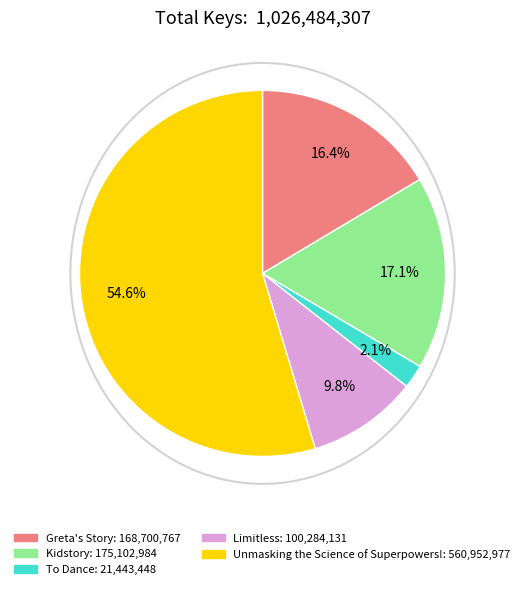

To the nearest percent, what is the combined percentage of Greta's Story and Unmasking the Science of Superpowers!?

71%